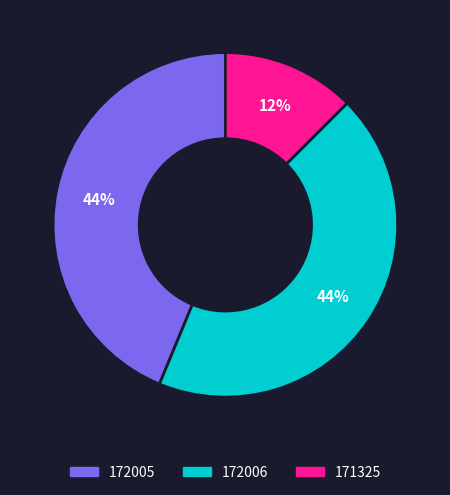

To the nearest percent, what portion does 172006 represent?

44%